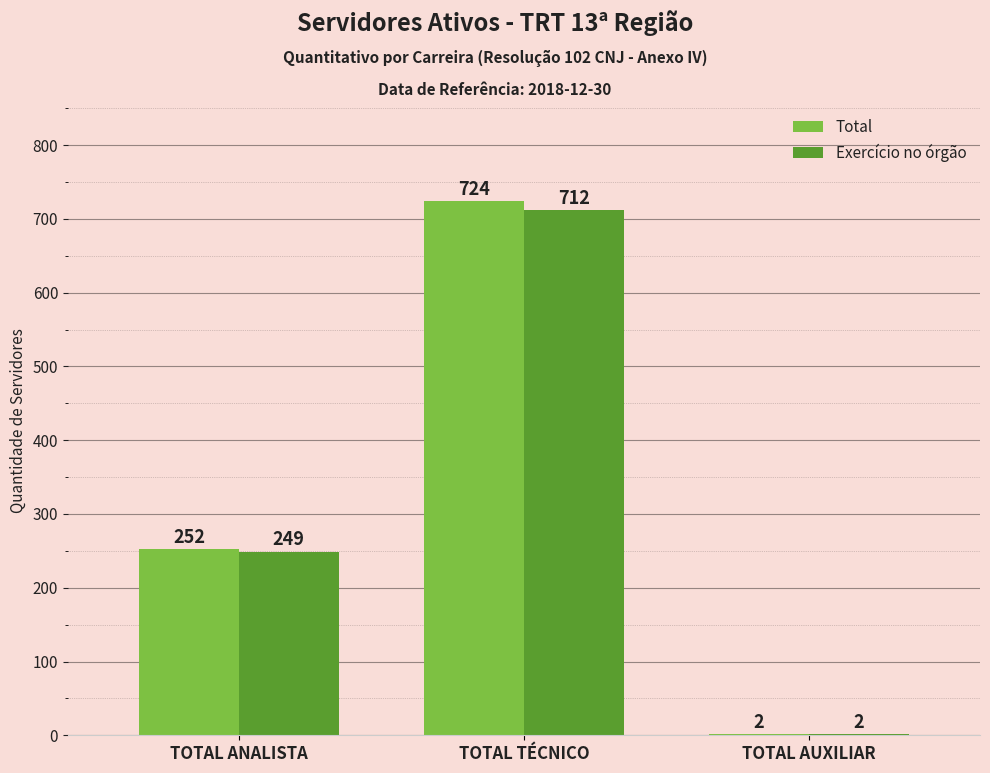

True or false: Total has a value of 2 at TOTAL AUXILIAR.

True